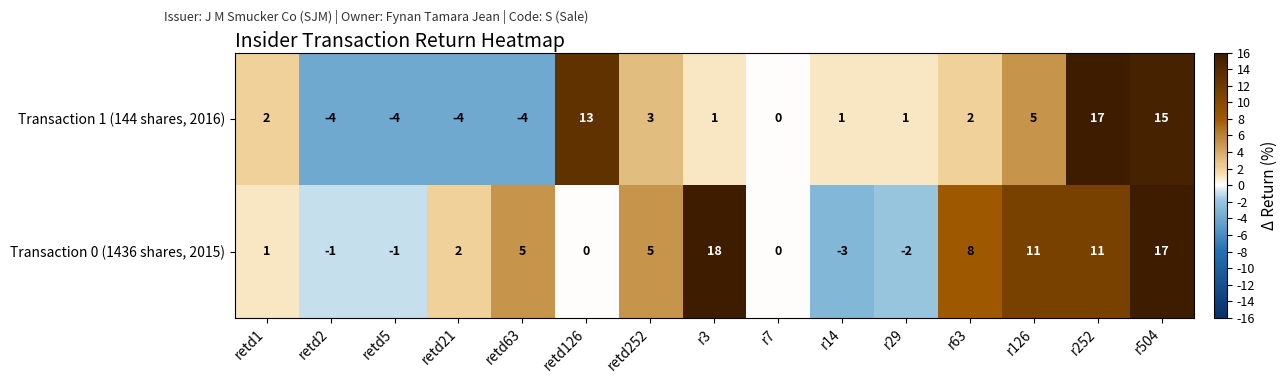

Which series has the largest total across all categories?

Transaction 0 (1436 shares, 2015)